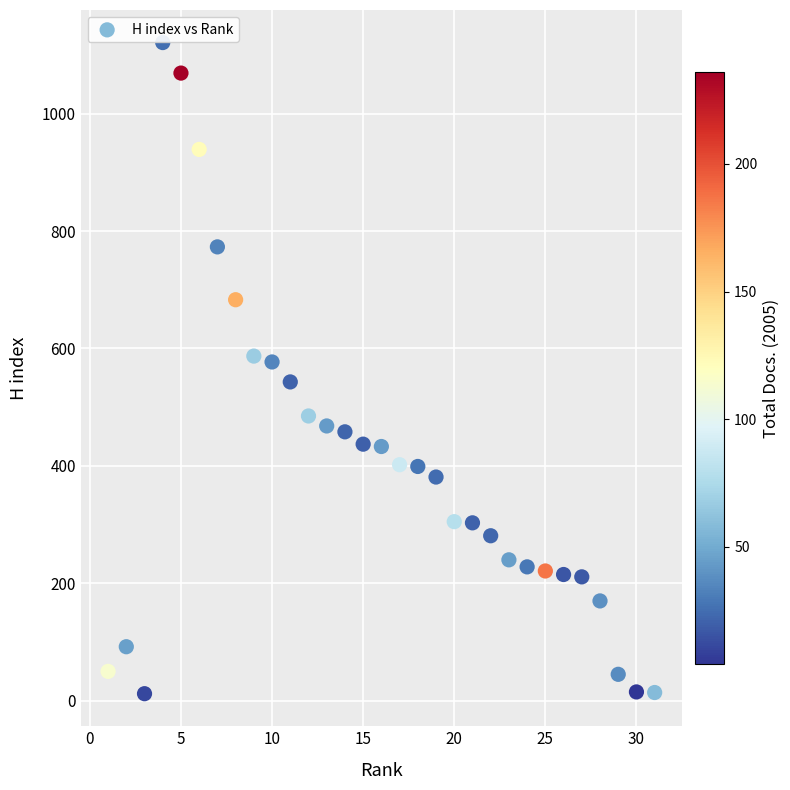

What is the range of Y values (max minus min)?

1109